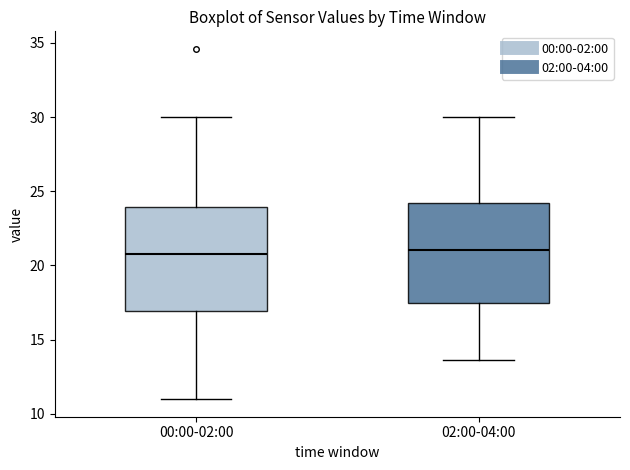

Reading left to right, read every box against the y-axis: the position of its median line, the range the box covers, and the ends of its whiskers. The values are not printed on the chart, so give them approximately, as read against the axis.

00:00-02:00: median 21.0, box 17.0 to 24.0, whiskers 11.0 to 30.0
02:00-04:00: median 21.0, box 17.5 to 24.0, whiskers 13.5 to 30.0